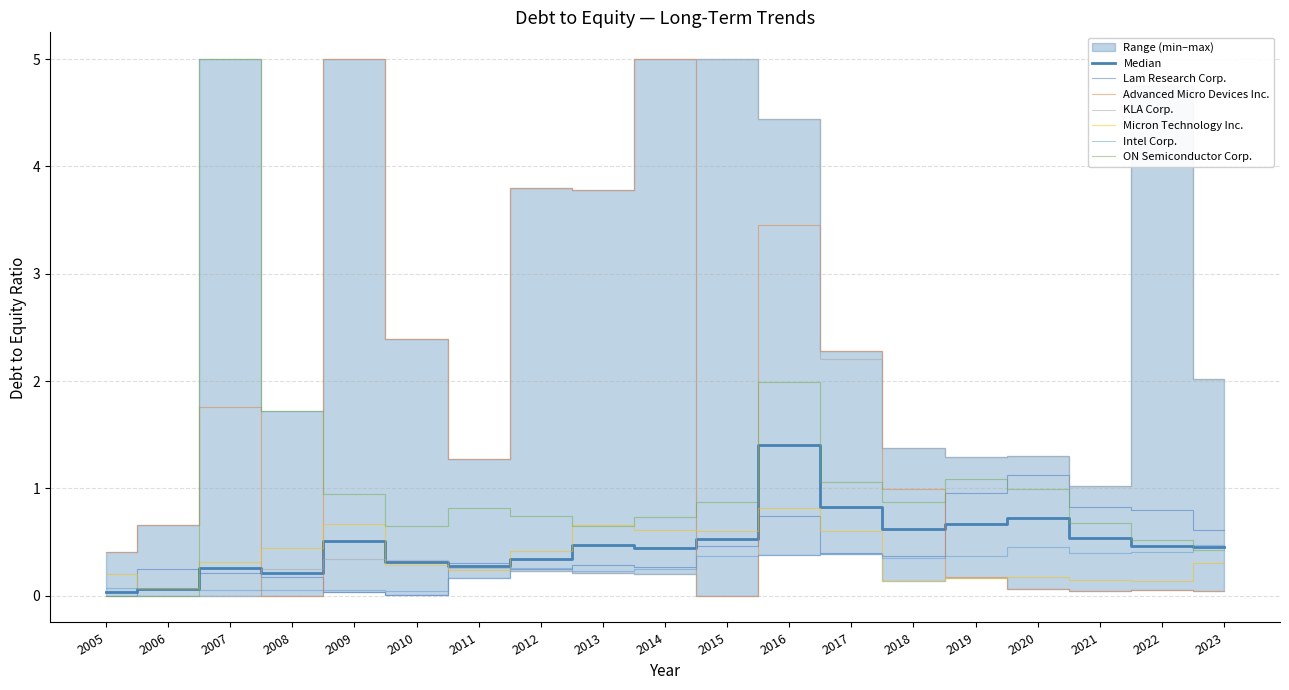

Which series changed the most between 2008 and 2015?

Intel Corp.